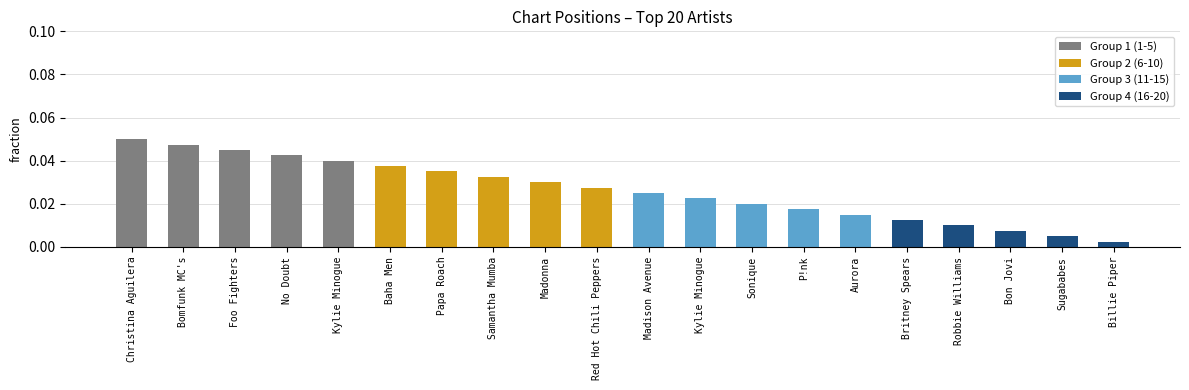

Is the value of Group 1 (1-5) at Bomfunk MC's greater than the value of Group 3 (11-15) at Bomfunk MC's?

Yes